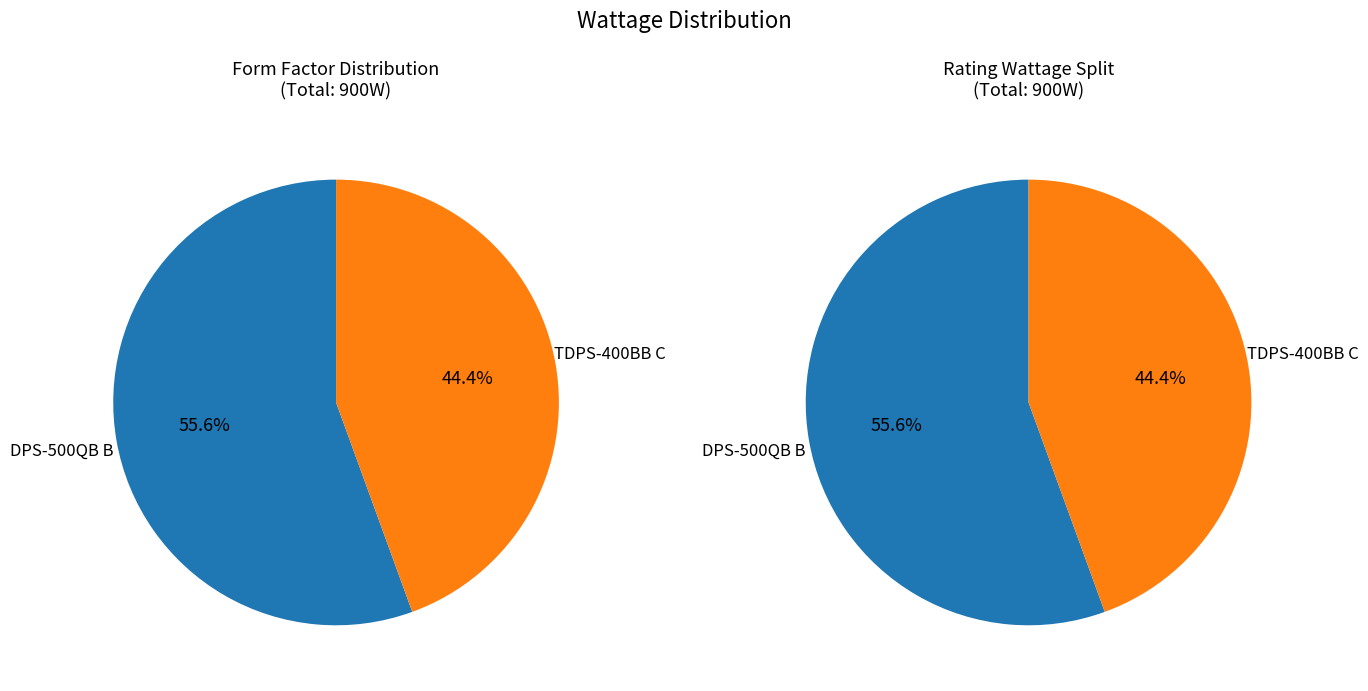

What is the change in value from DPS-500QB B to TDPS-400BB C?

-100